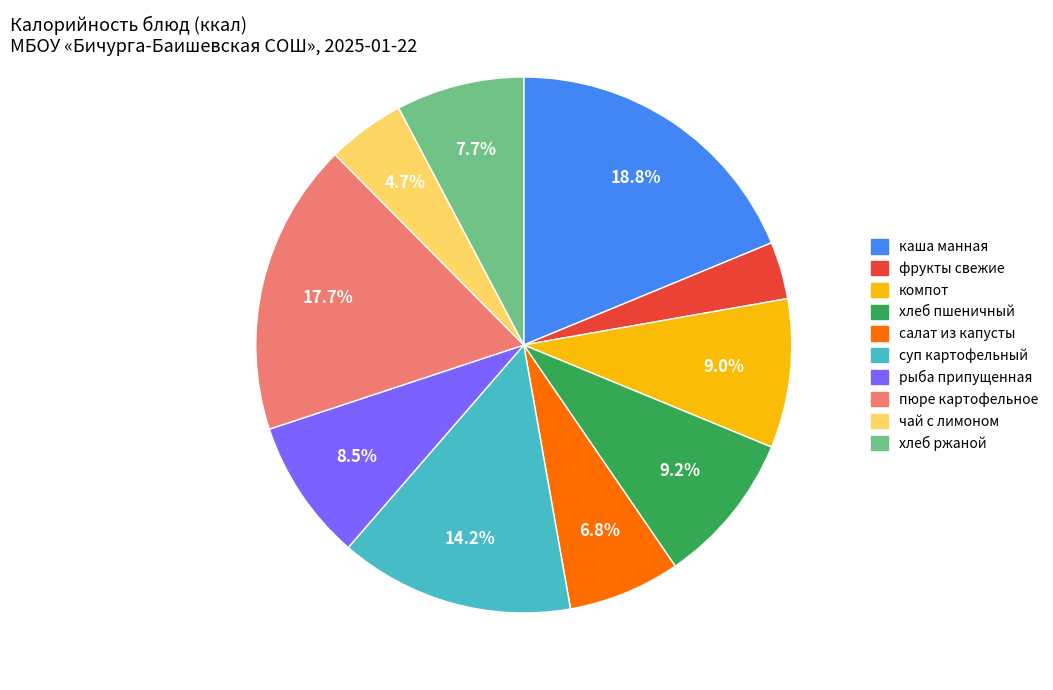

Is there any slice that represents more than half of the pie?

No